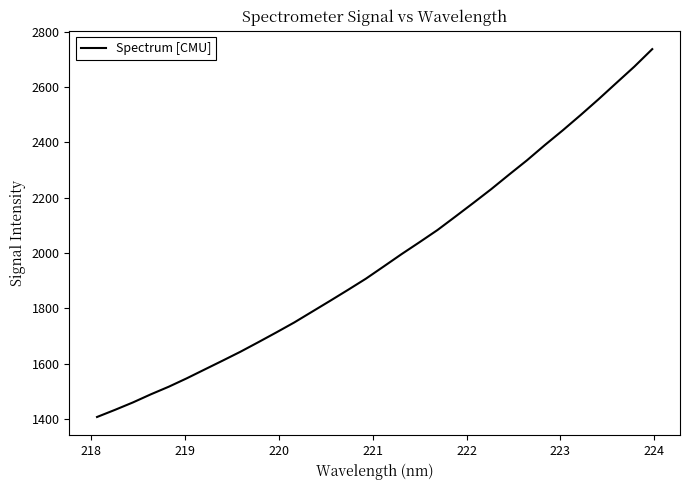

What is the minimum value shown in the chart?

1407.7